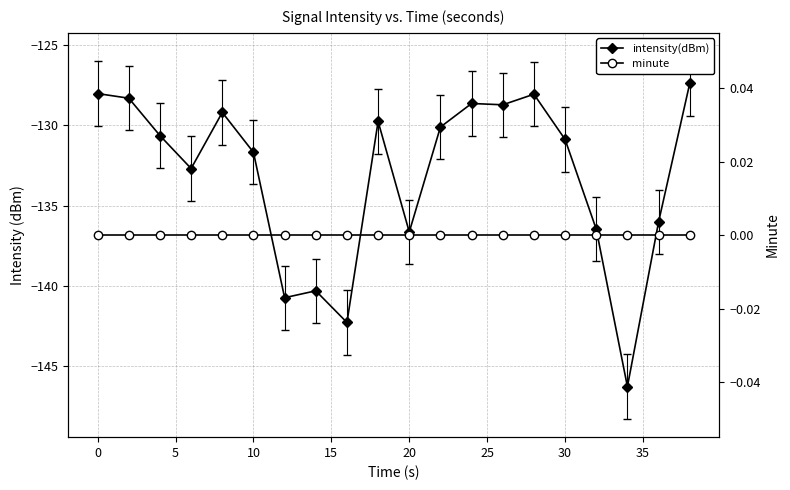

At how many categories does at least one series exceed -39?

20